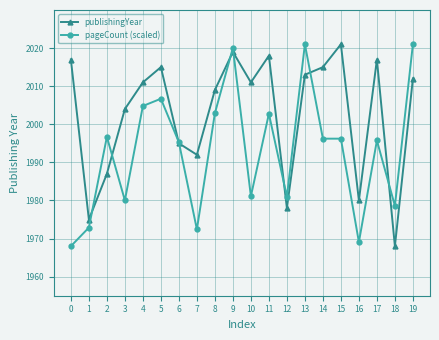

List the series in order of their overall mean, highest first.

publishingYear, pageCount (scaled)